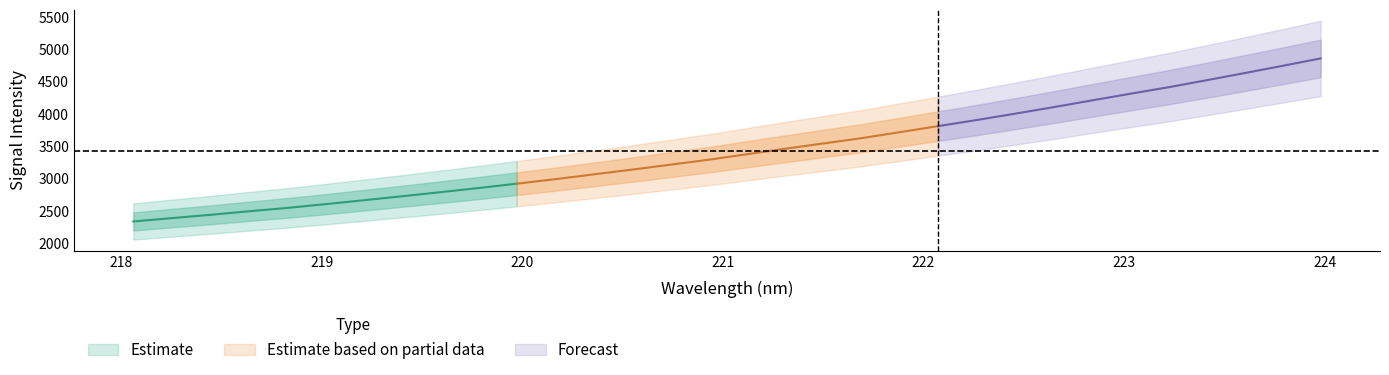

What is the ratio of the value at 29 to the value at 1?

1.9